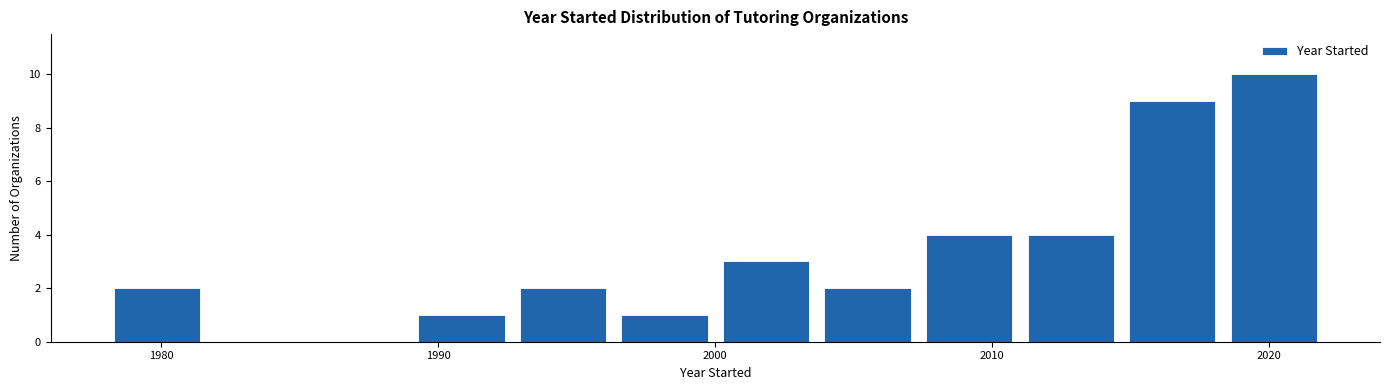

Read against the x-axis, roughly where is the centre of the tallest bar?

2020